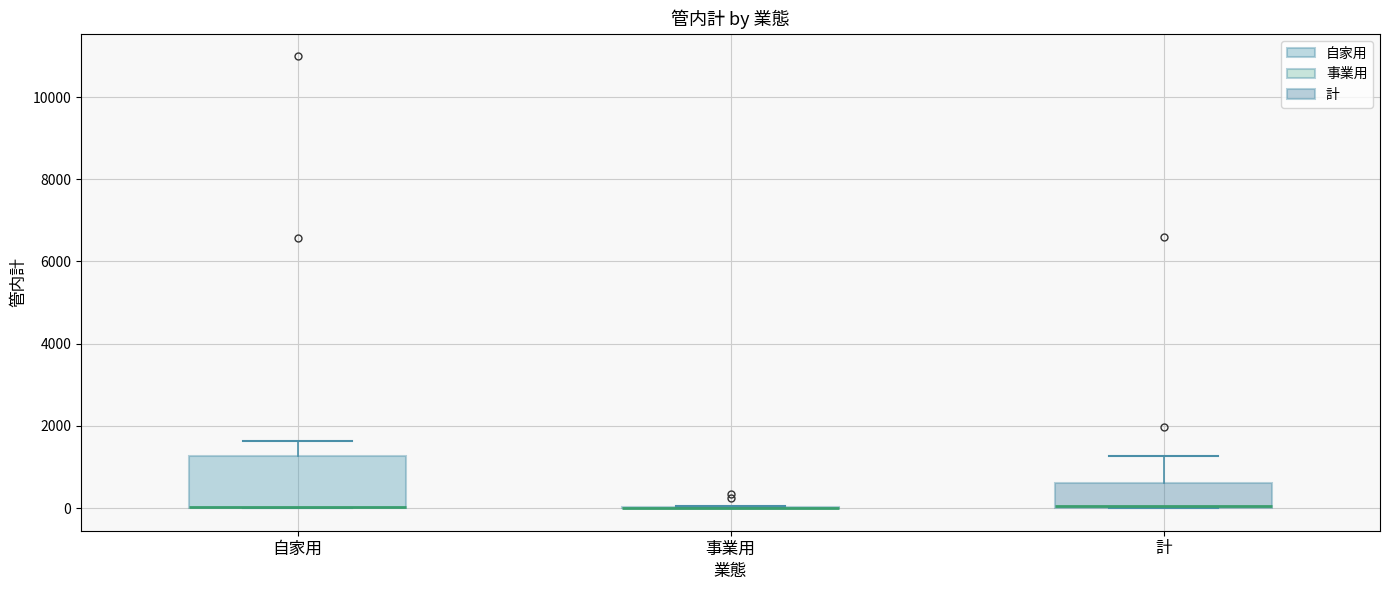

Reading left to right, transcribe this box plot: for each box, give where its median line is, the range the box spans, and where its two whiskers end, as read against the y-axis. The values are not printed on the chart, so give them approximately, as read against the axis.

自家用: median 0 (drawn on the box's lower edge), box 0 to 1200, whiskers 0 to 1600
事業用: box collapsed to a line at 0, whiskers 0 to 0
計: median 0 (drawn on the box's lower edge), box 0 to 600, whiskers 0 to 1200